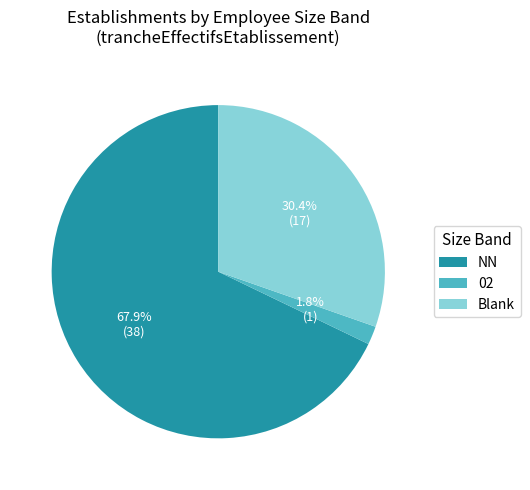

What percentage do Blank and NN together represent?

98.2%